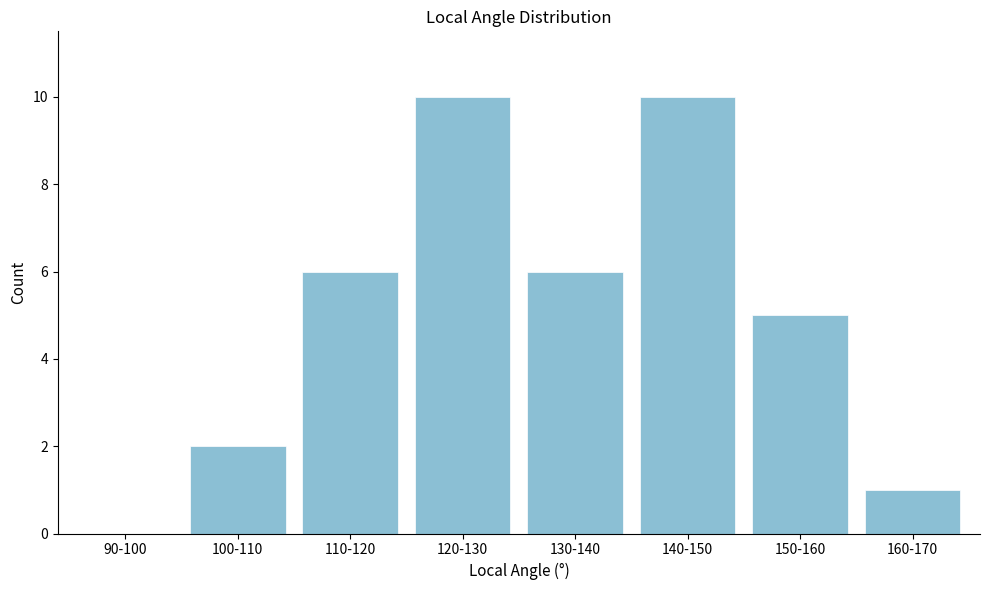

Reading right to left, what are all the values shown in this chart?

160-170=1	150-160=5	140-150=10	130-140=6	120-130=10	110-120=6	100-110=2	90-100=0